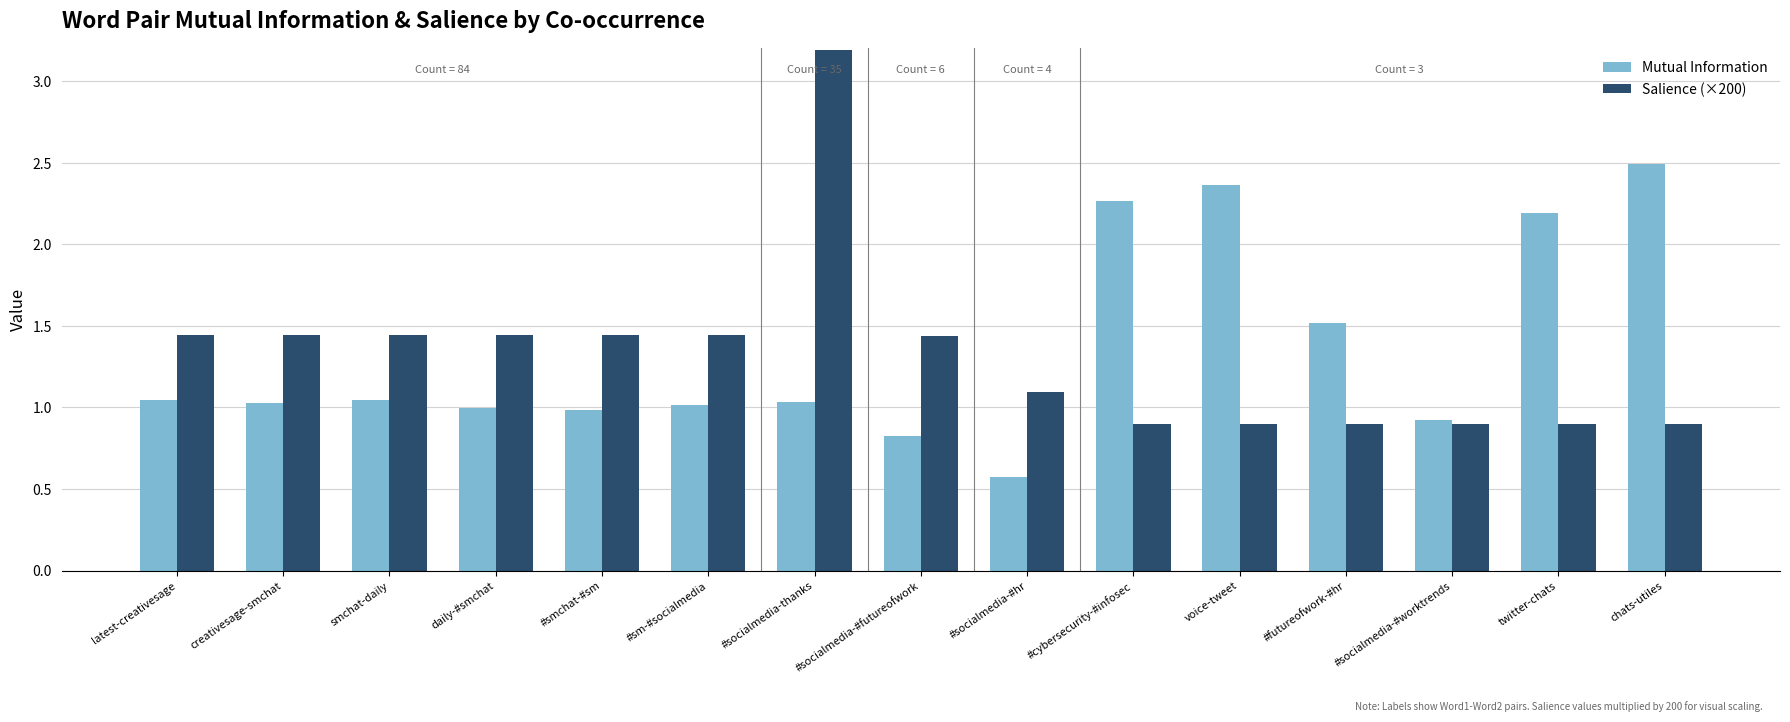

Is it true that Salience (×200) equals 0.4 at twitter-chats?

False